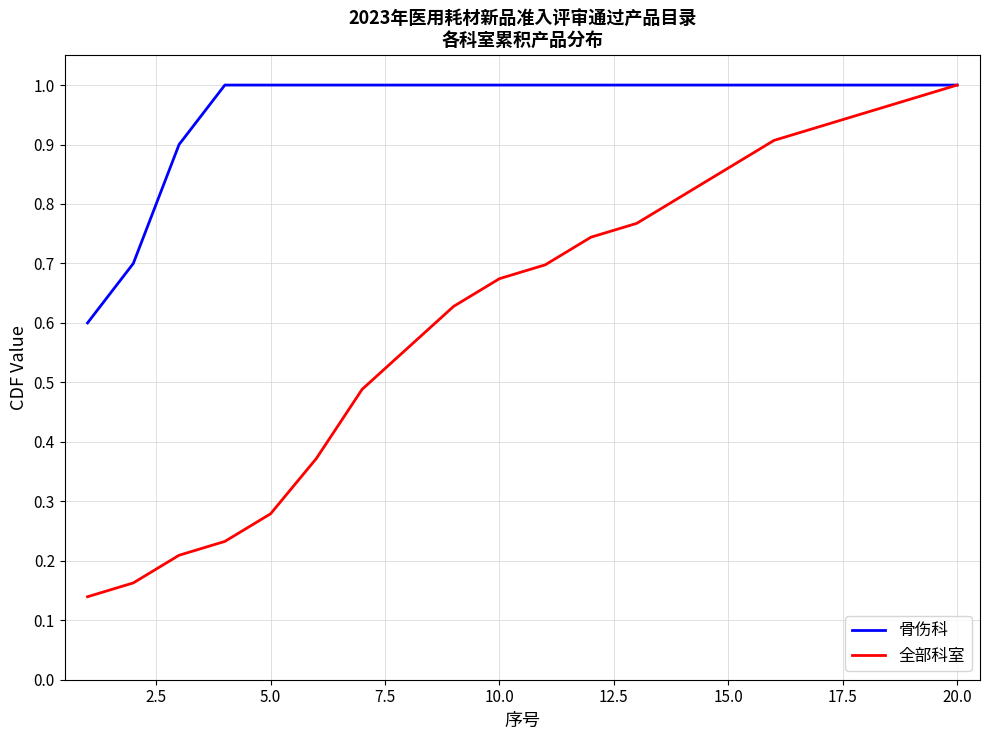

Which series has the largest range (max minus min)?

全部科室